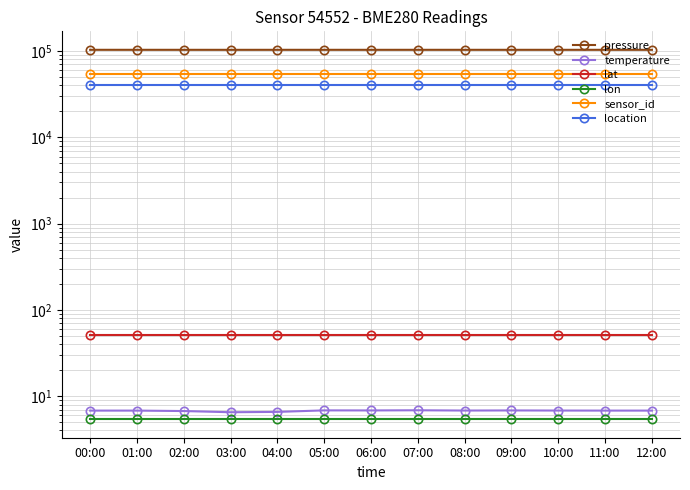

Is this an area chart (filled region under the line)?

No